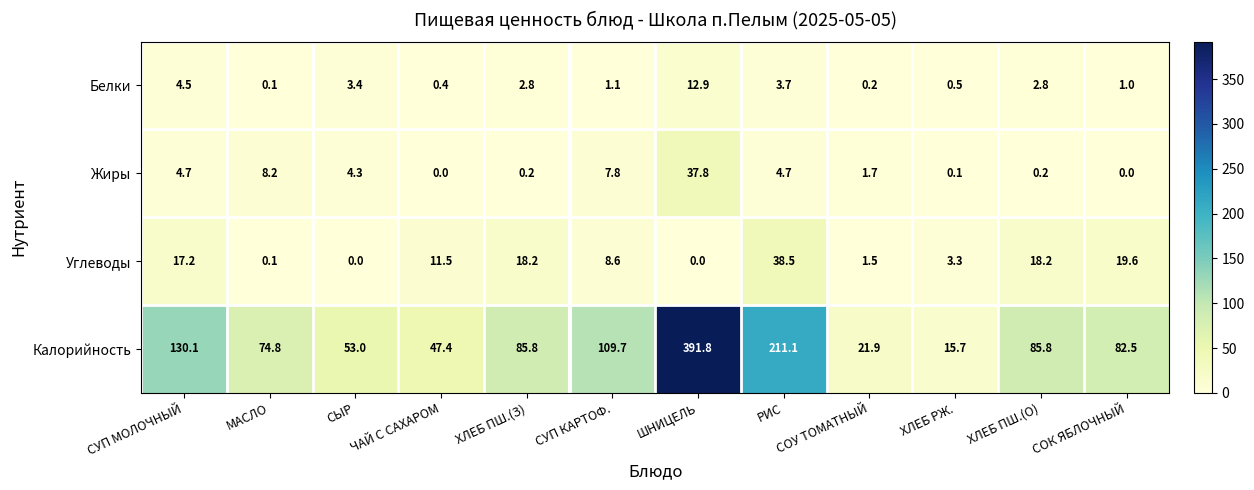

Which series has the largest range (max minus min)?

Калорийность